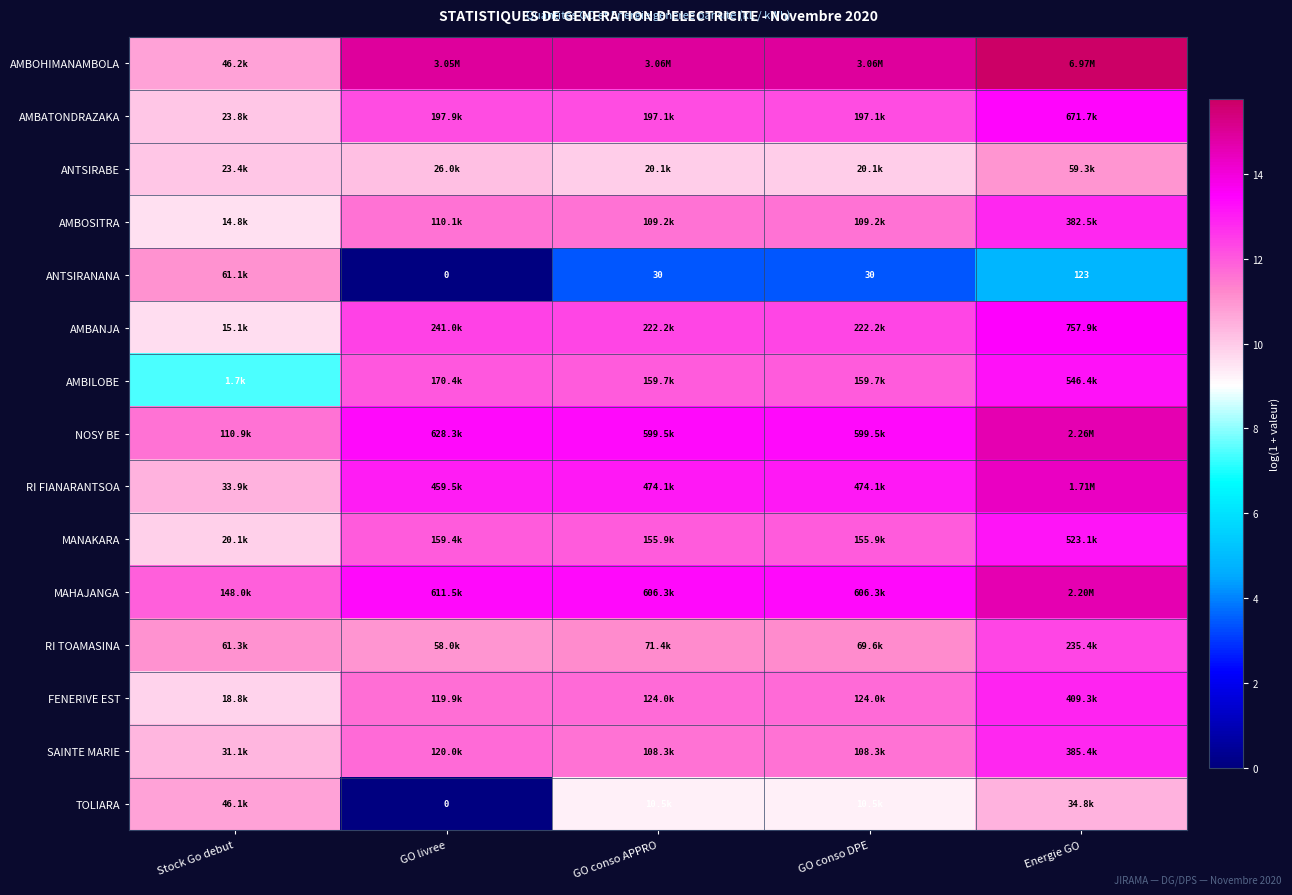

At which category does the chart reach its minimum across all series?

GO livree